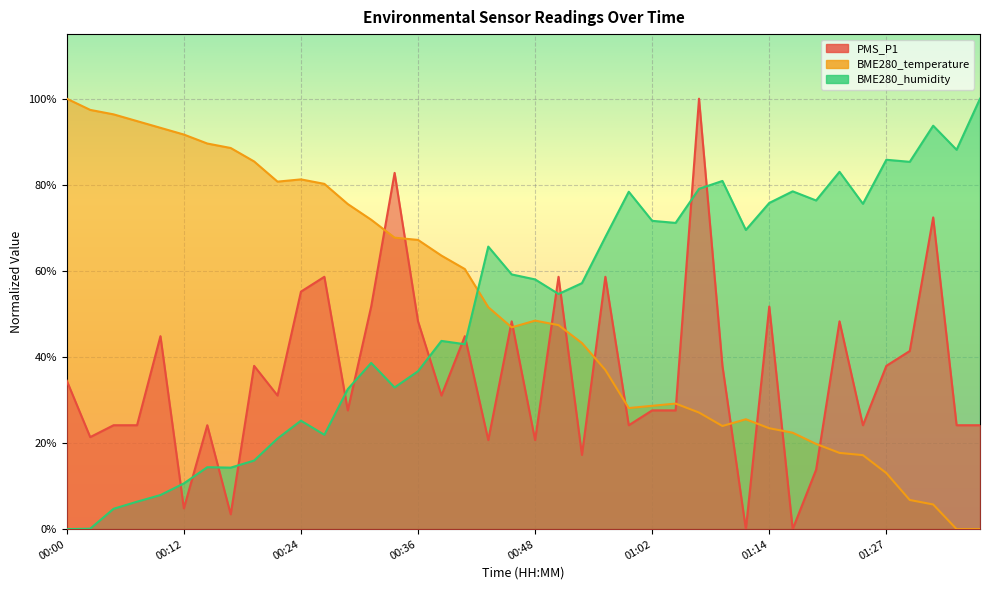

Where is the first local minimum for BME280_temperature?

00:22